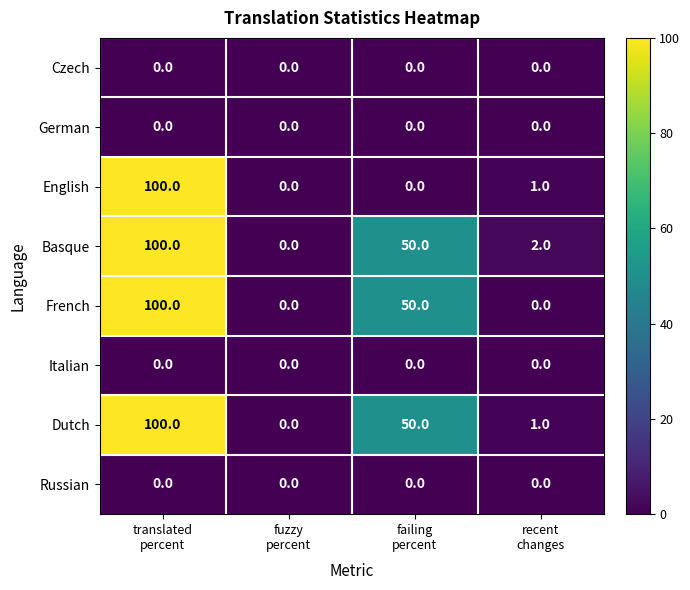

At how many categories does at least one series exceed 30?

2